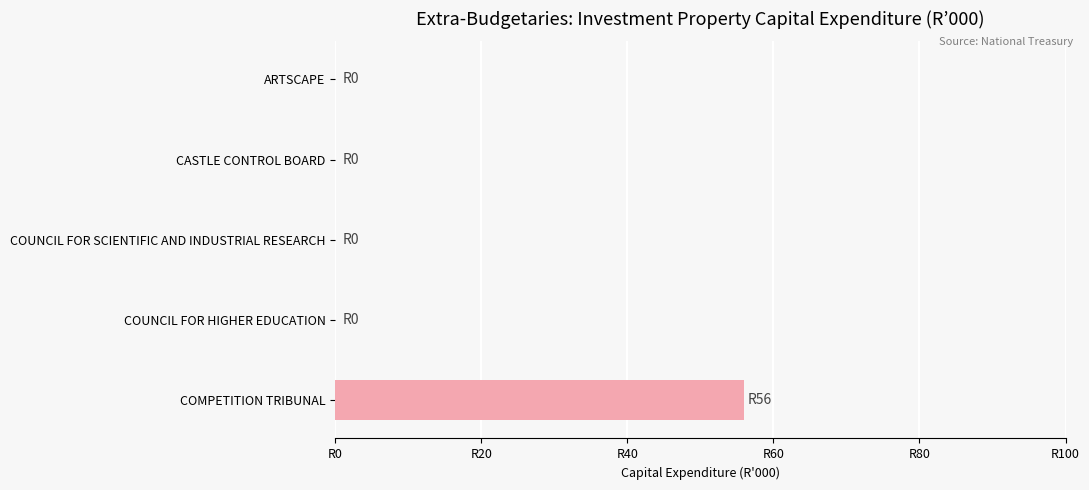

Are the bars grouped side by side (vs. stacked)?

Yes